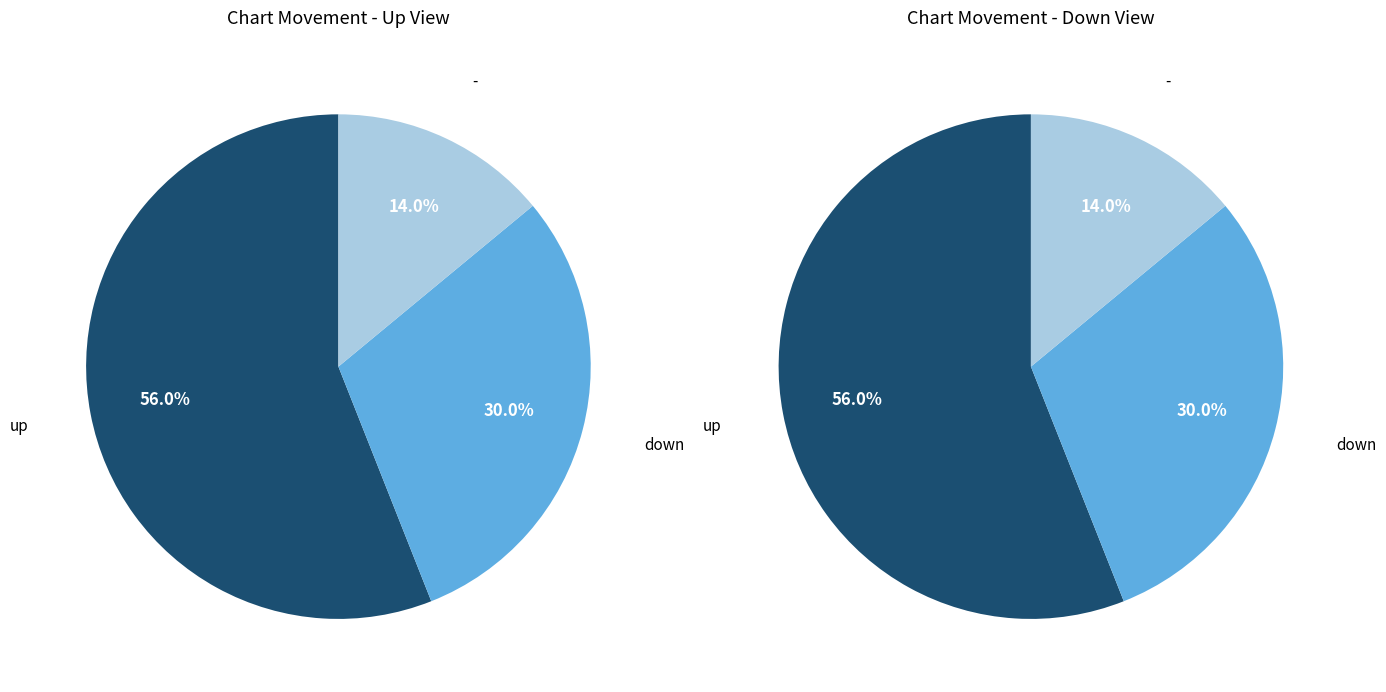

To the nearest percent, what is the difference between the up and down slice percentages?

26%